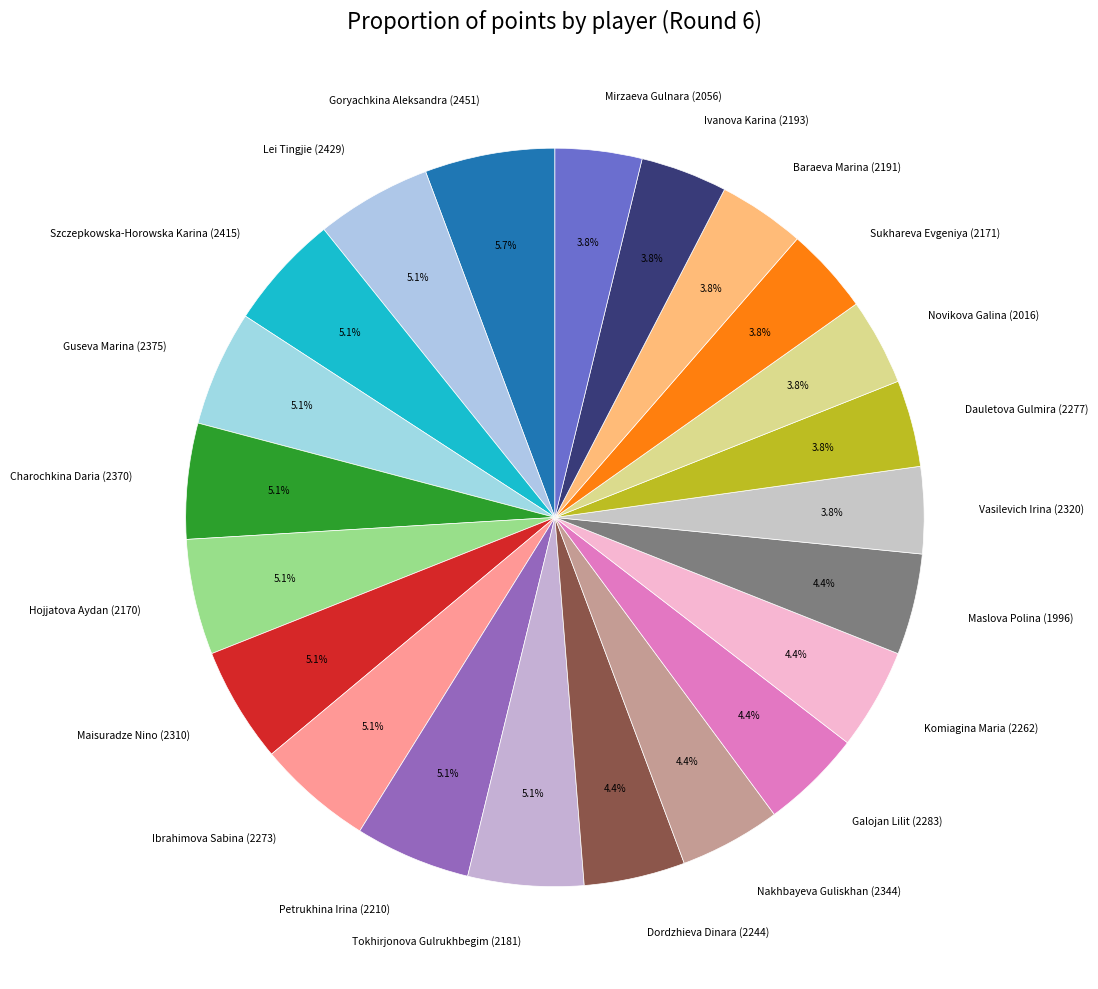

How many segments does this pie chart have?

22